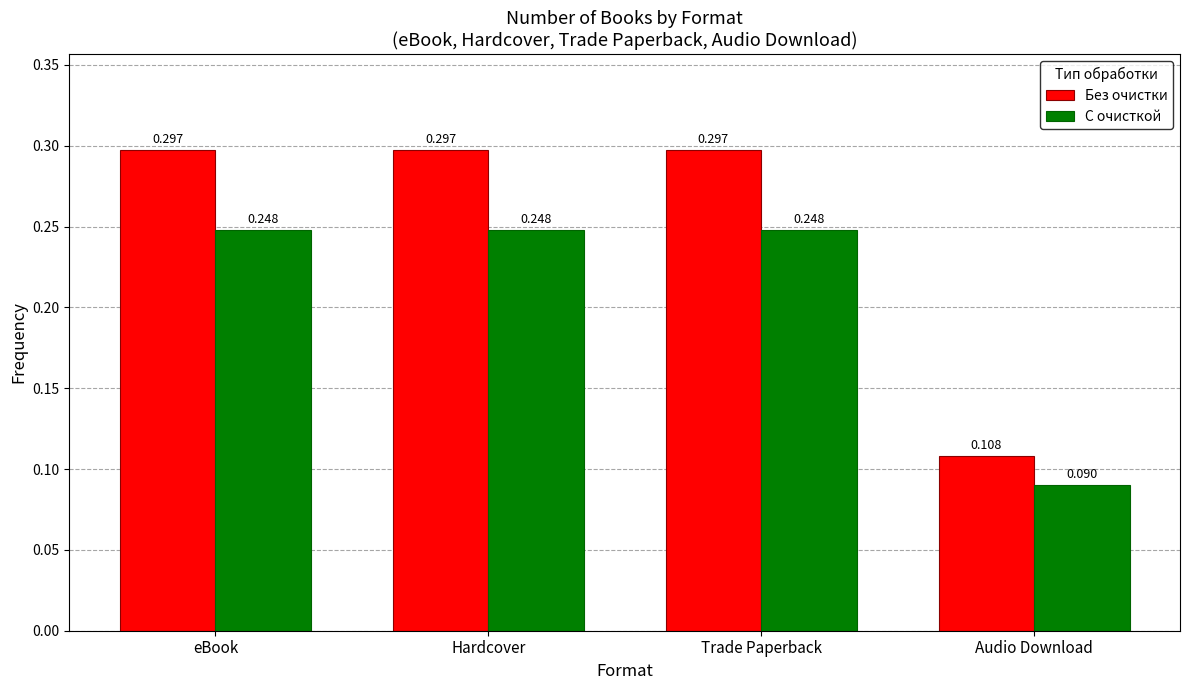

At which label does Без очистки reach its minimum?

Audio Download